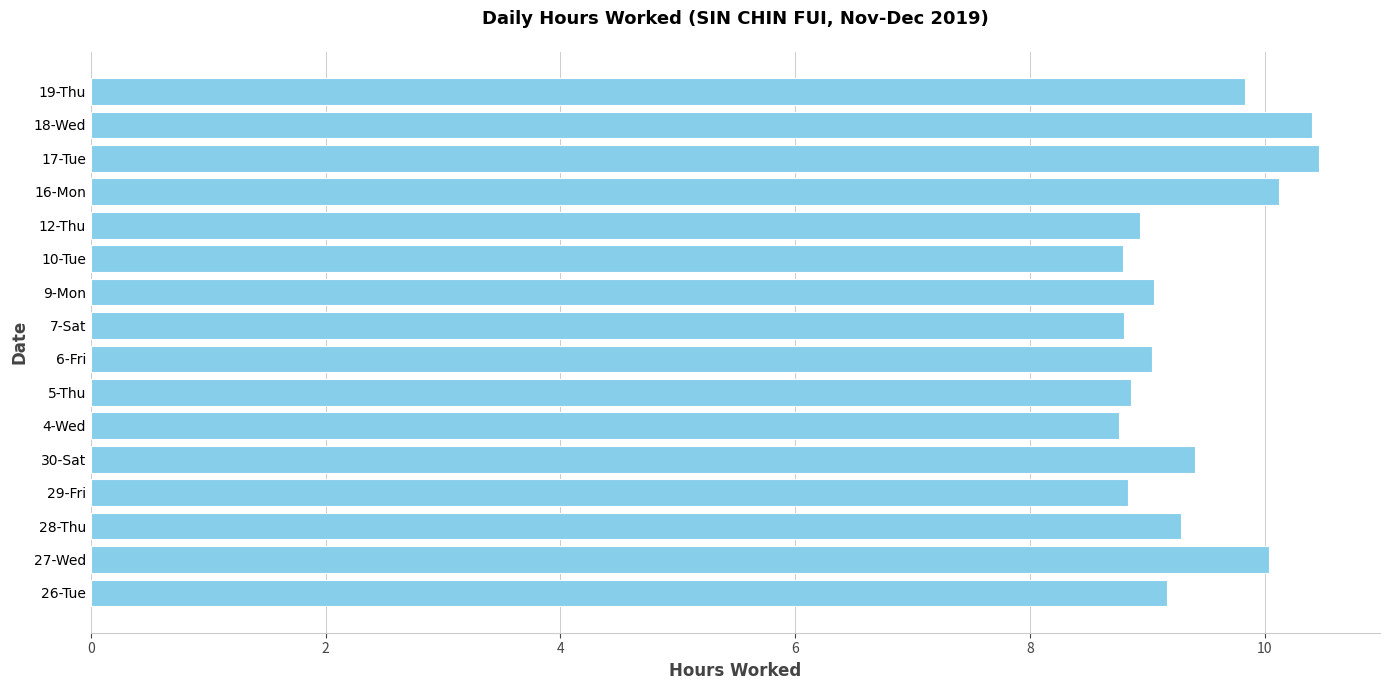

What is the average value?

9.4